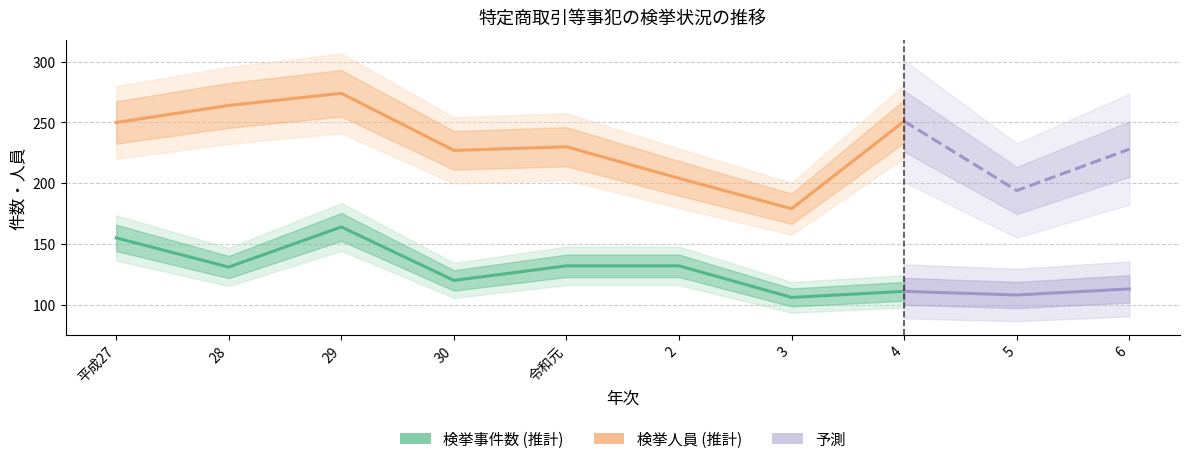

What is the difference between the second highest and second lowest values in the 検挙人員（人） series?

60